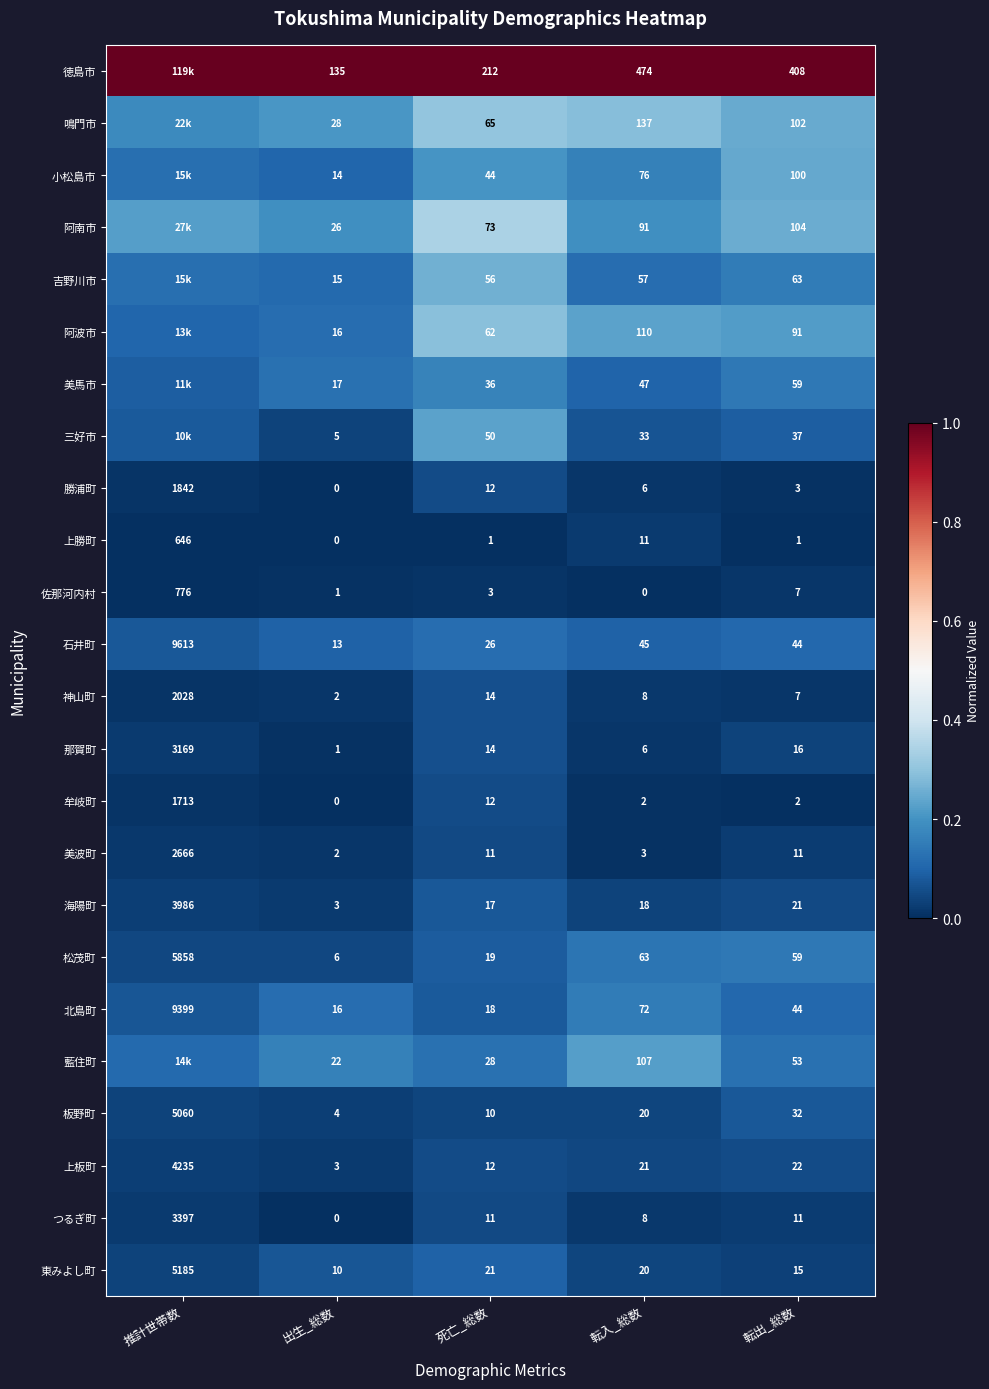

List the labels in order of 東みよし町 value, smallest first.

出生_総数, 転出_総数, 転入_総数, 死亡_総数, 推計世帯数